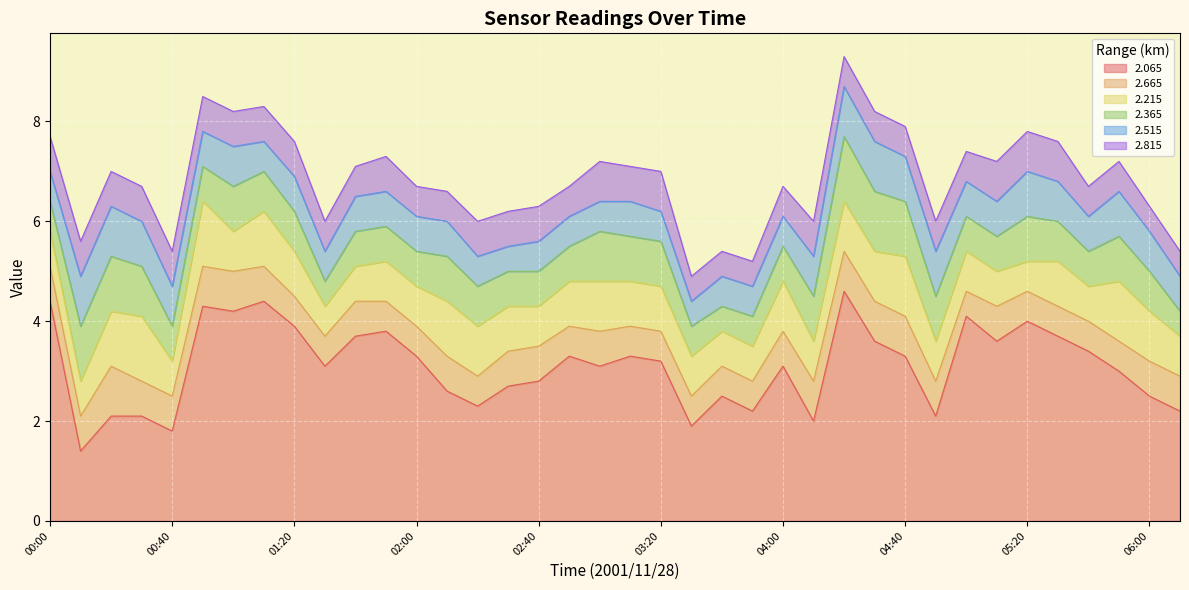

How many 2.365 values are between 0 and 1?

33